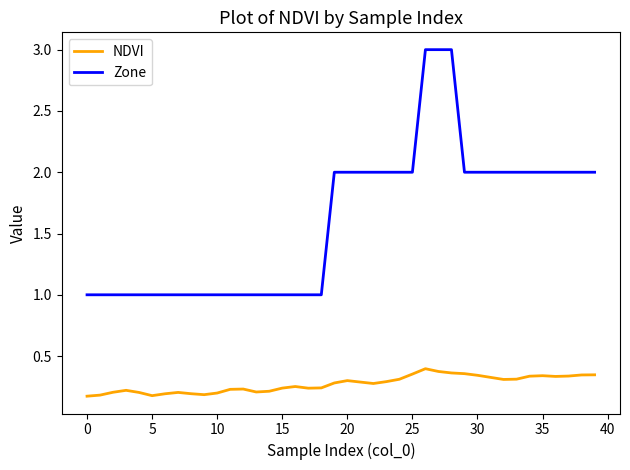

What is the maximum value shown in the chart?

3.0